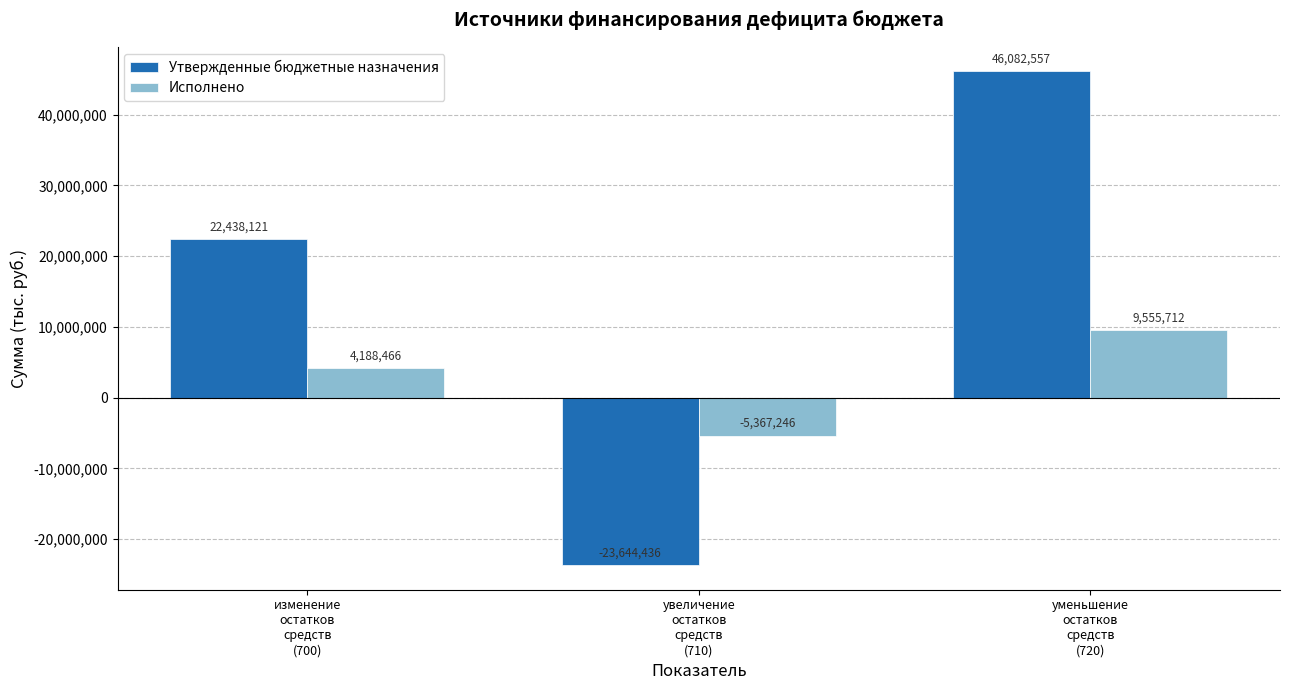

Which series has the largest total across all categories?

Утвержденные бюджетные назначения